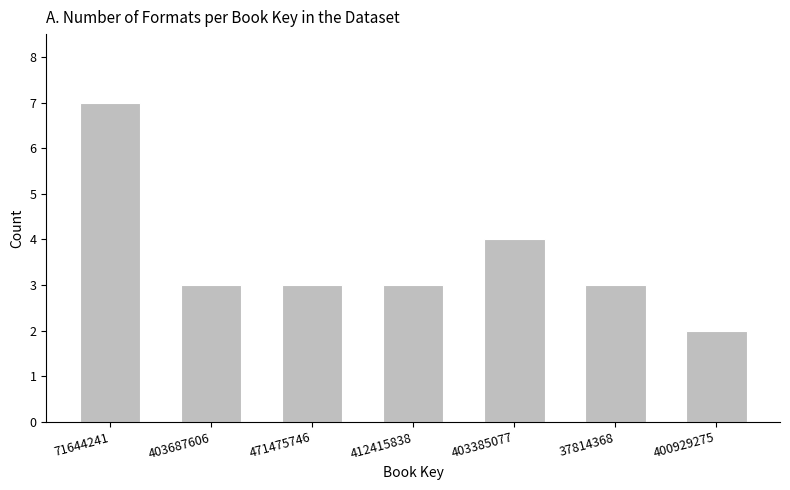

Reading left to right, what are all the values shown in this chart?

71644241=7	403687606=3	471475746=3	412415838=3	403385077=4	37814368=3	400929275=2